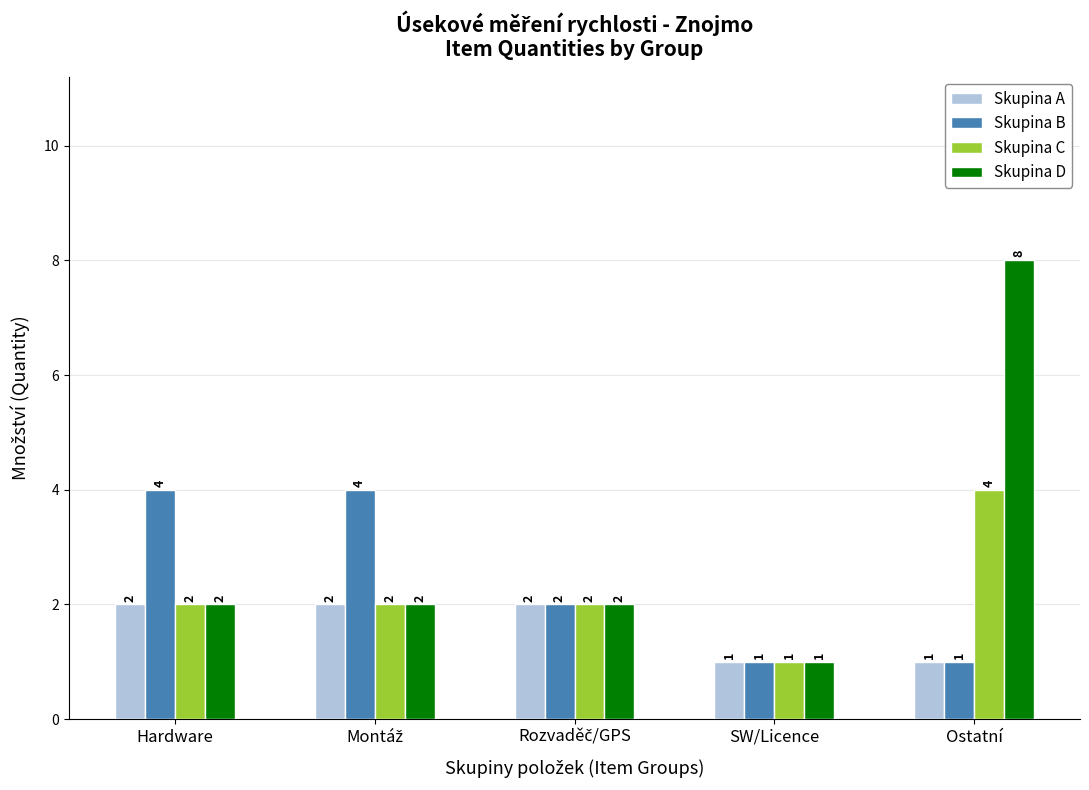

At which category is the sum across all series the highest?

Ostatní